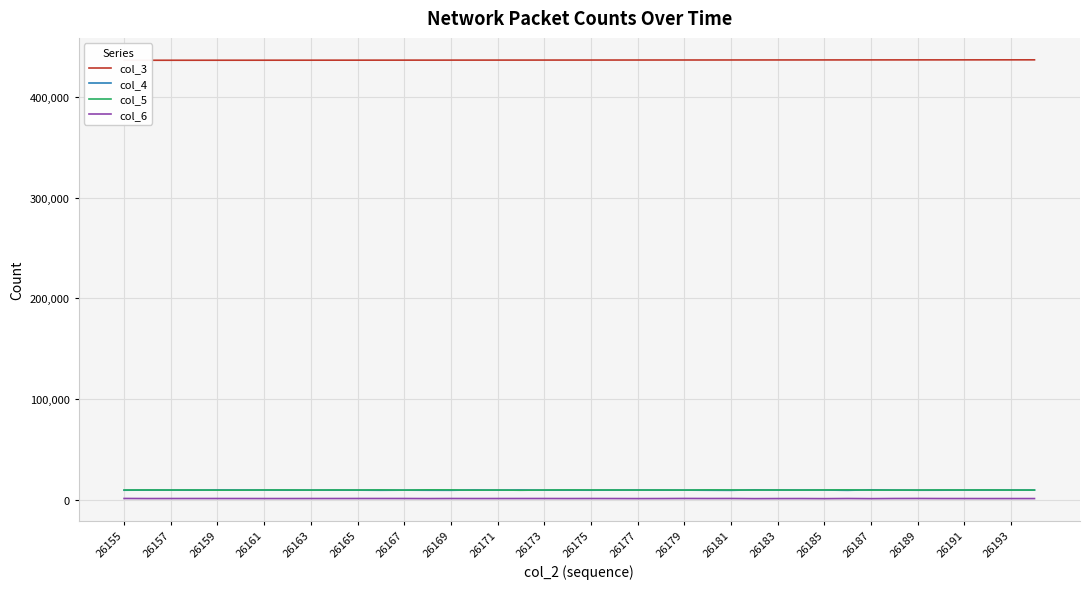

True or false: col_4 and col_3 cross at least once.

False